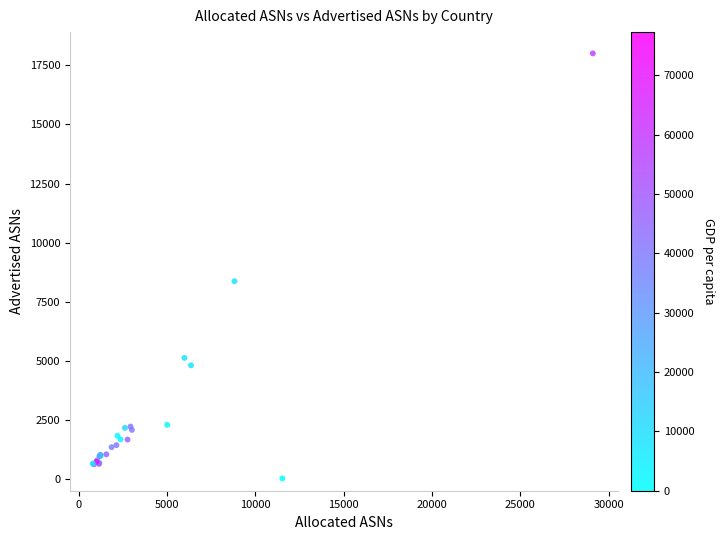

What Y value in the scatter plot is closest to 9016?

8367